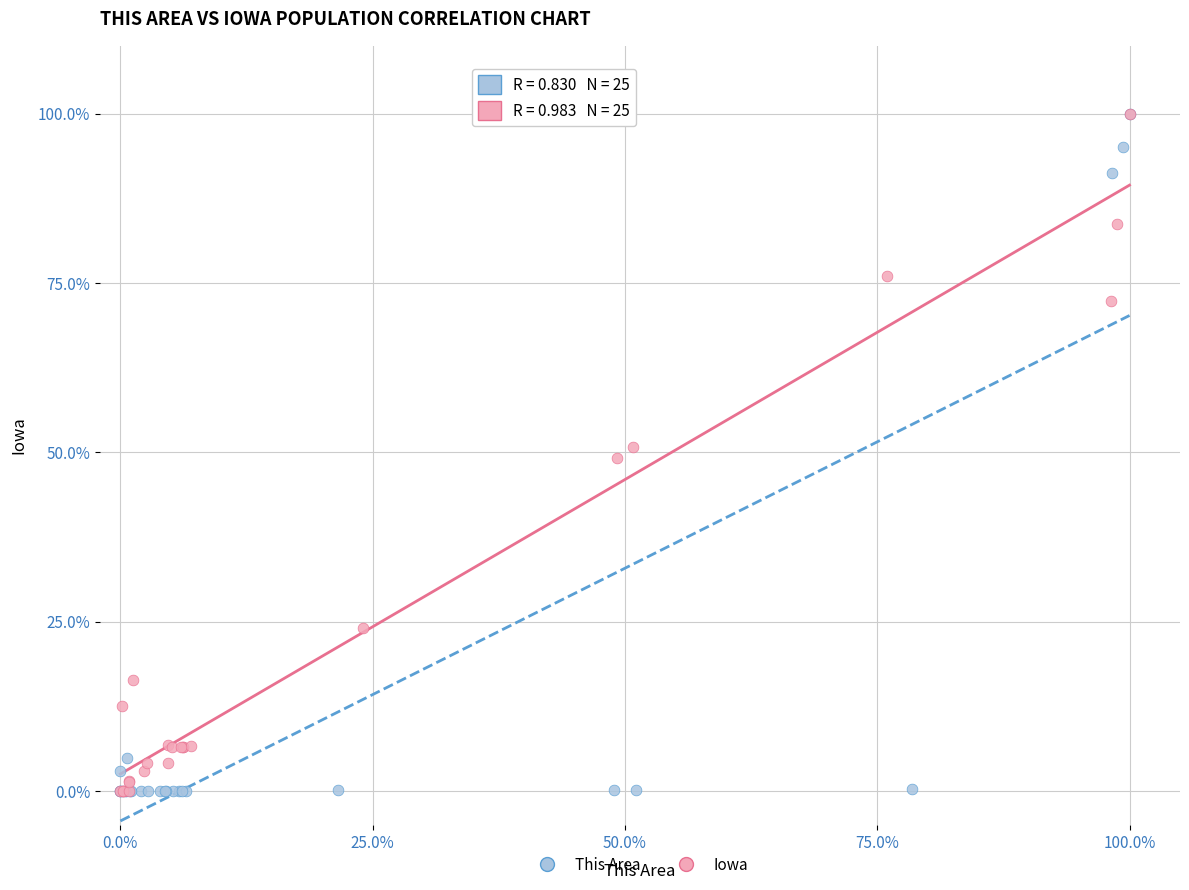

What are all the series names shown in the legend?

This Area, Iowa